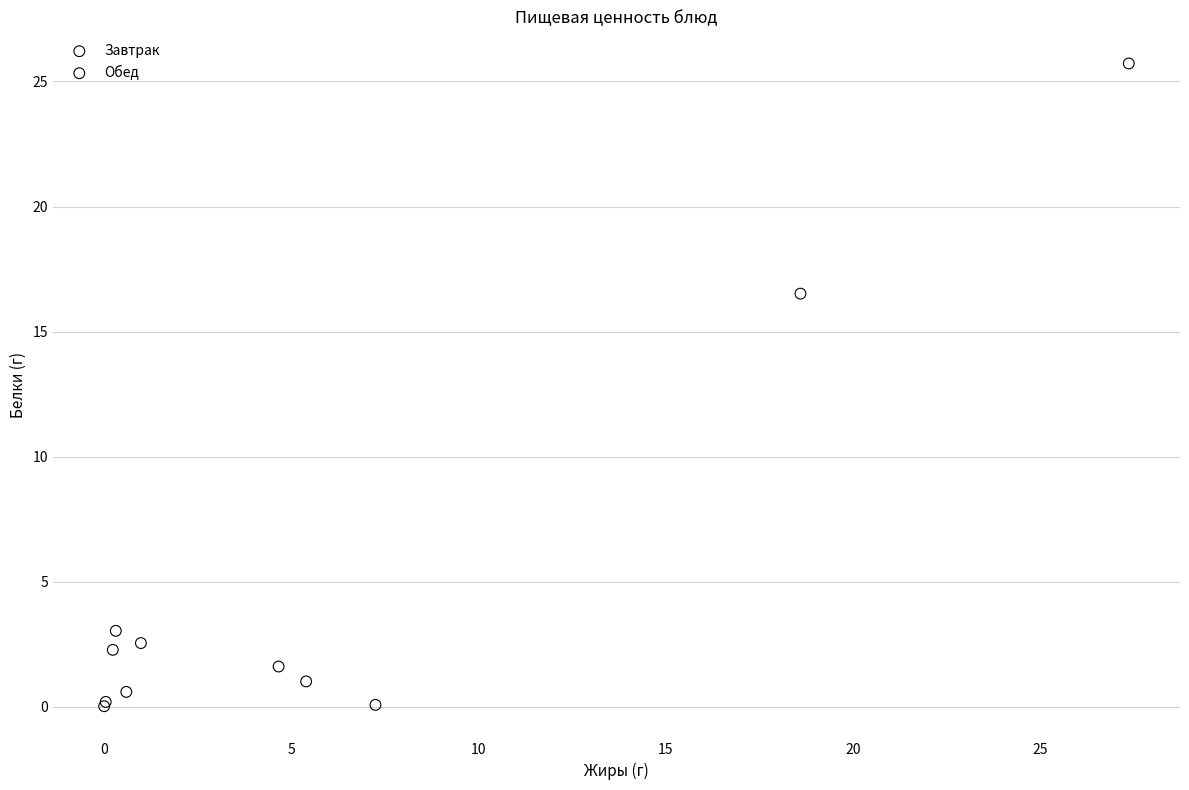

What are all the series names shown in the legend?

Завтрак, Обед